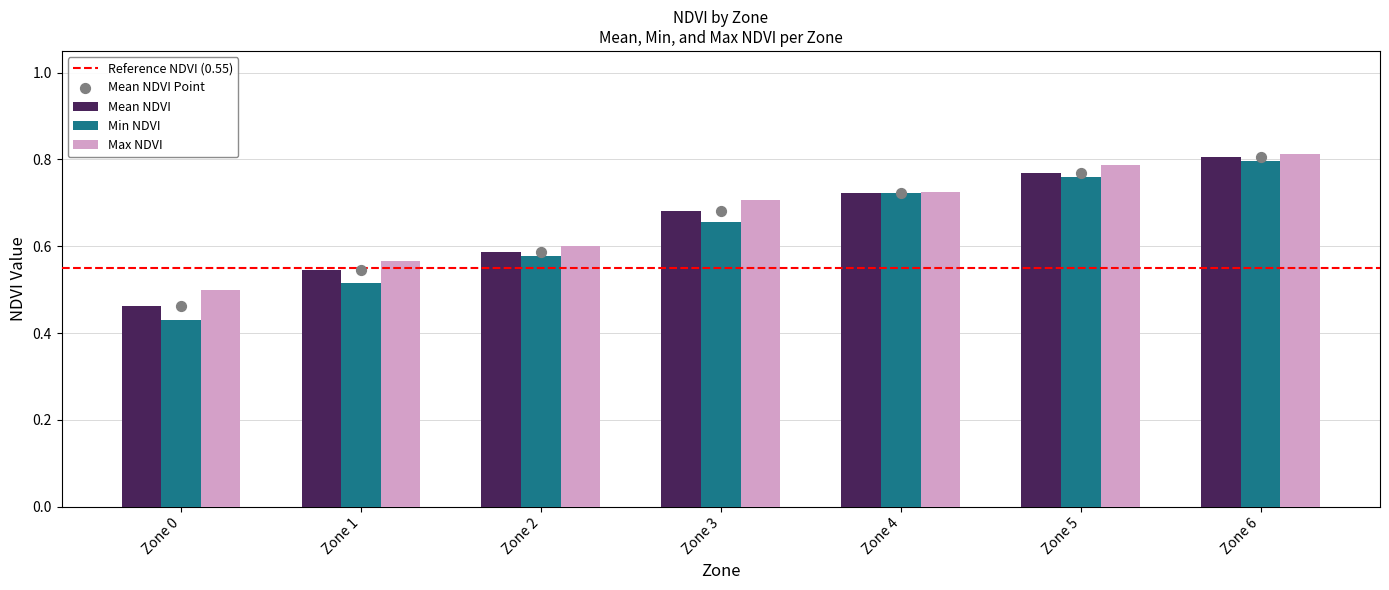

At how many categories does at least one series exceed 0?

7